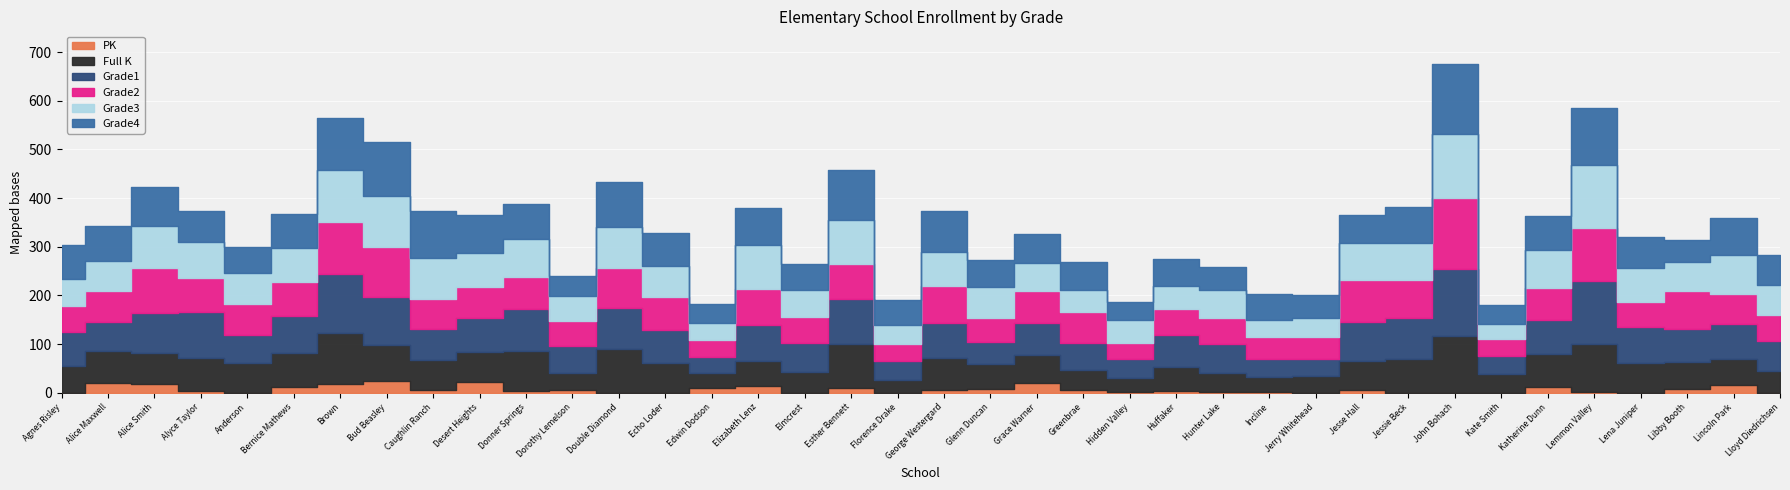

What is the sum of the Full K values at Donner Springs and Agnes Risley?

136